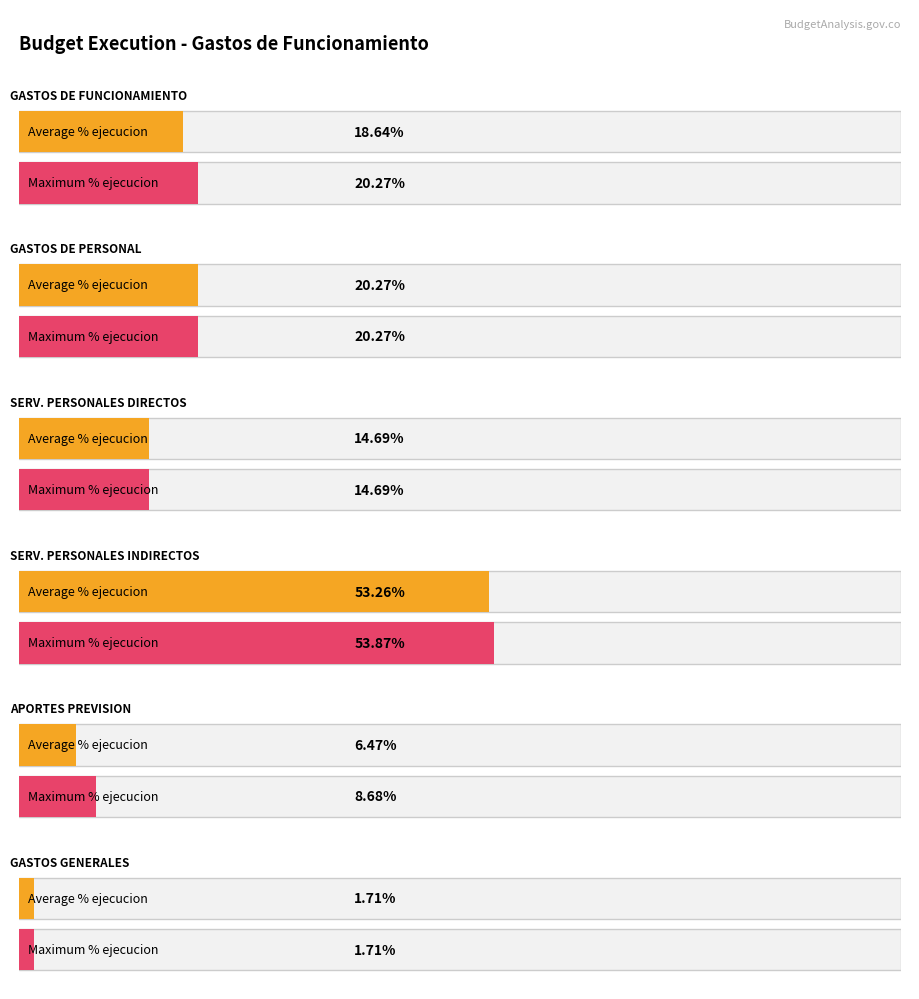

What position from the left is GASTOS DE PERSONAL?

2